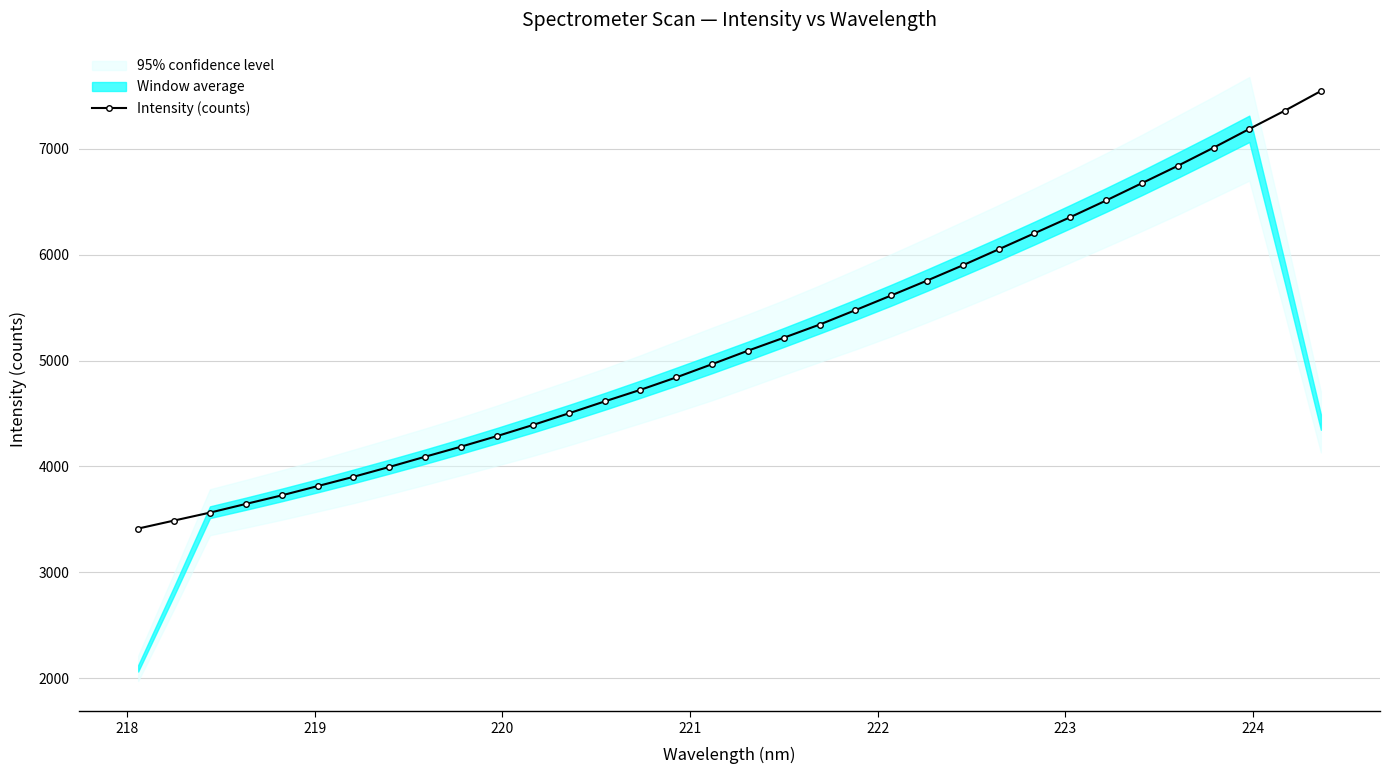

What is the greatest value displayed?

7545.8